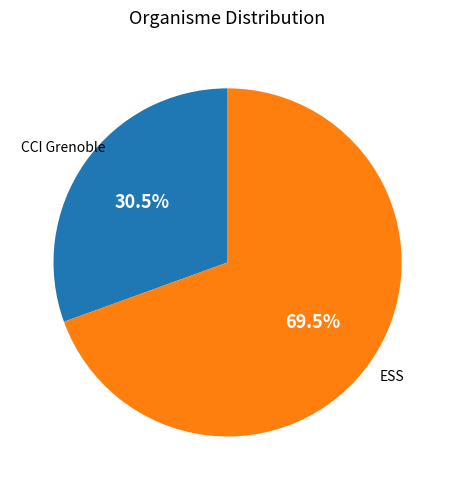

Is there a majority slice in this chart?

Yes